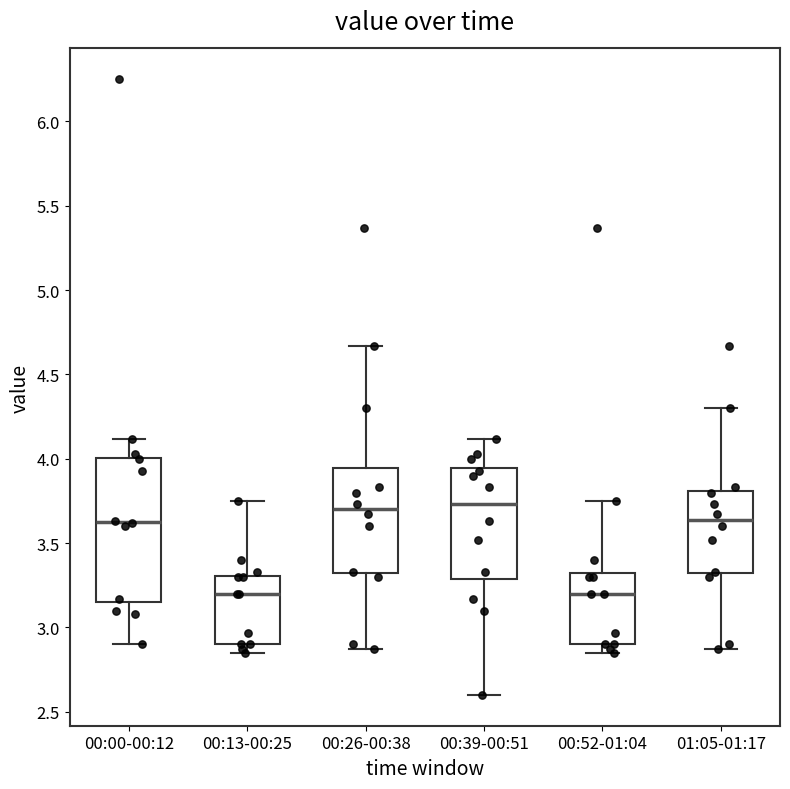

Which box is the tallest, from its lower edge to its upper edge?

00:00-00:12